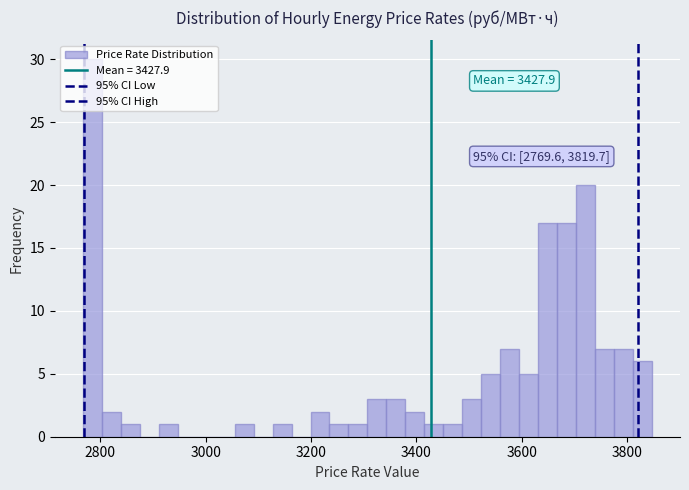

Around what value on the x-axis is the tallest bar? Give the approximate position of its centre, as read against the axis.

2780